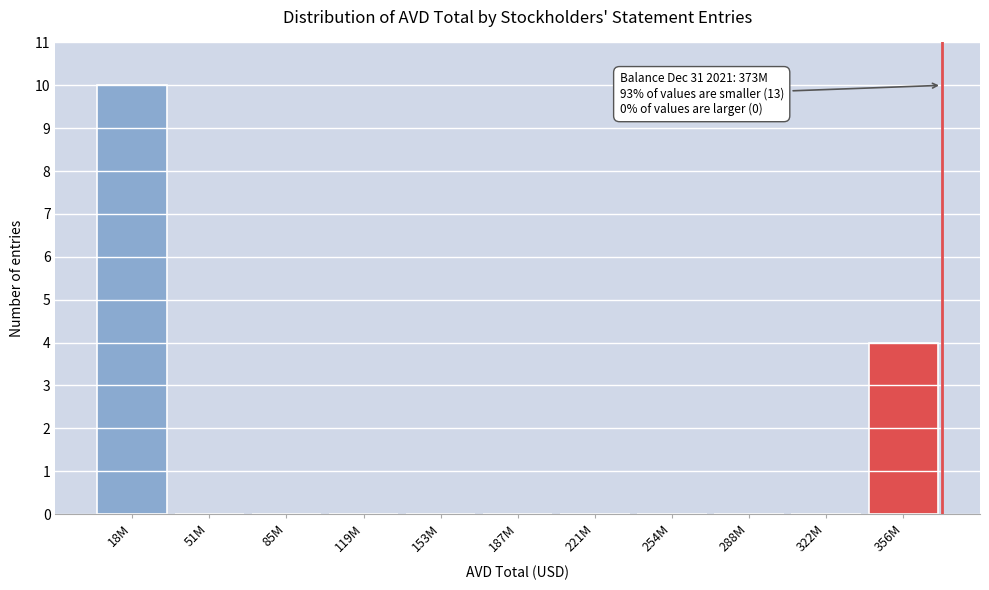

Reading left to right, list all the values displayed in this chart.

18M=10	51M=0	85M=0	119M=0	153M=0	187M=0	221M=0	254M=0	288M=0	322M=0	356M=4